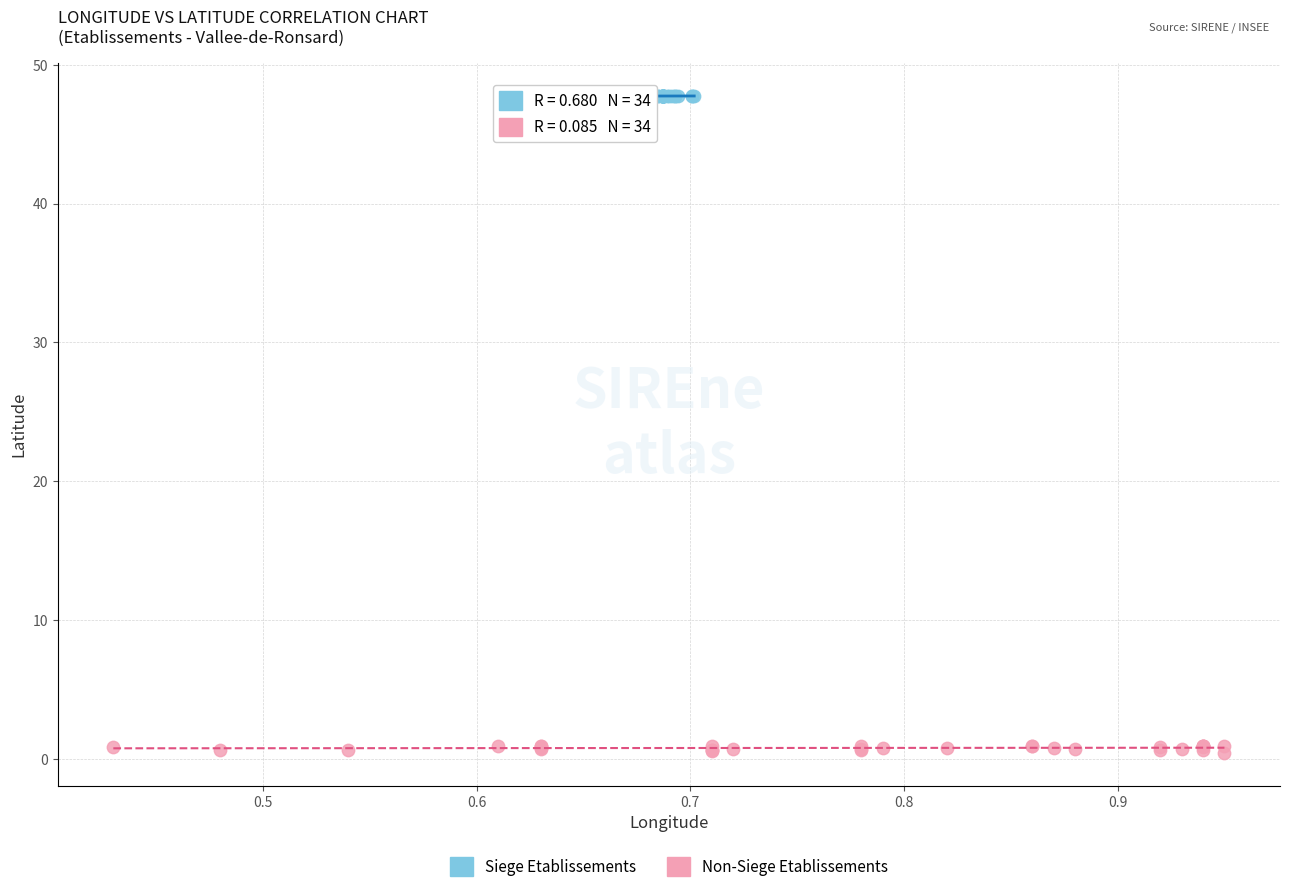

Which series reaches the minimum Y coordinate?

Non-Siege Etablissements